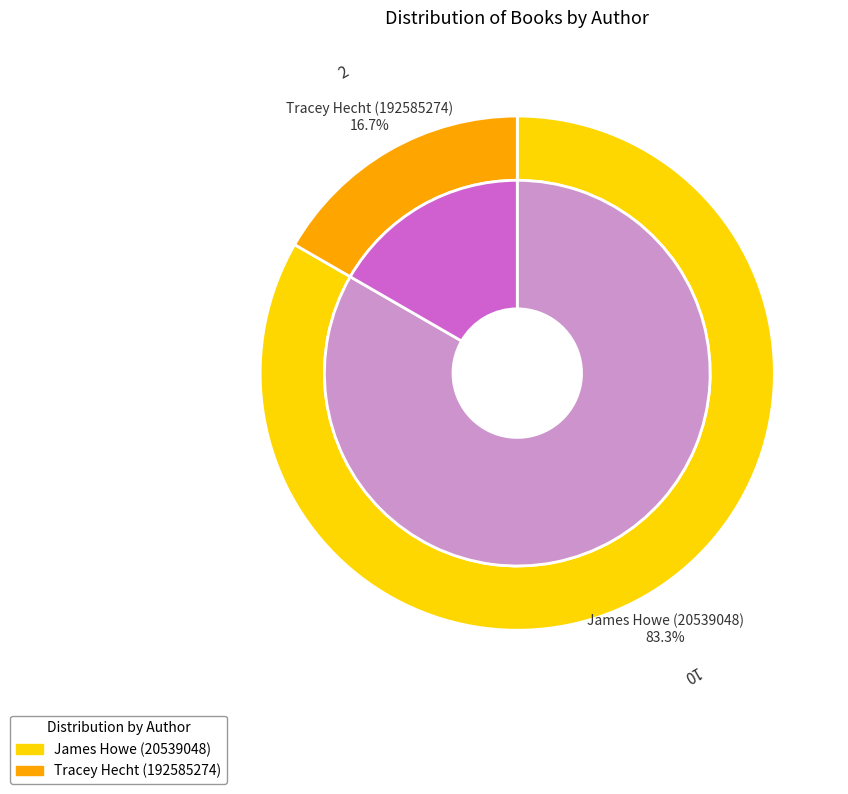

The James Howe (20539048) slice represents 83% of the pie. True or false?

True